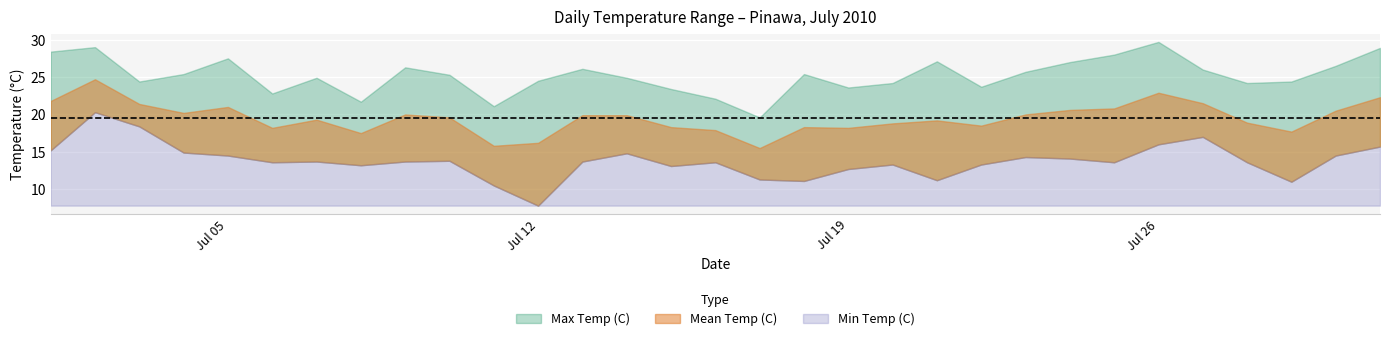

True or false: Min Temp (C) and Mean Temp (C) cross at least once.

False